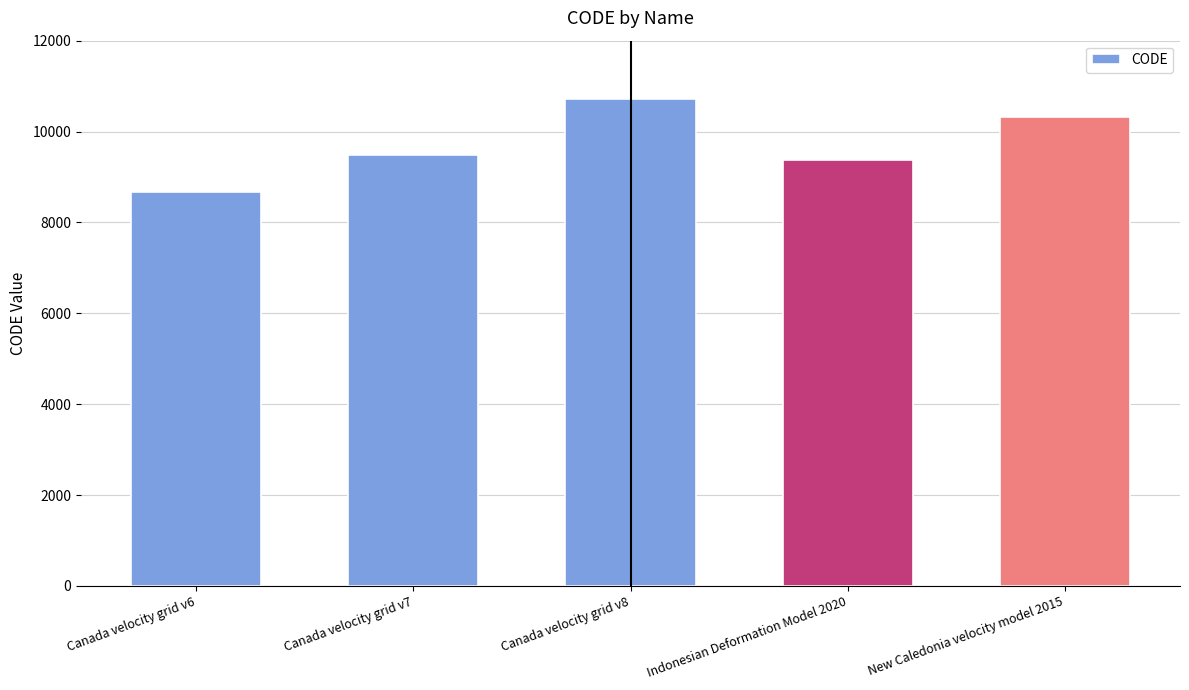

At which category does the chart reach its minimum across all series?

Canada velocity grid v6